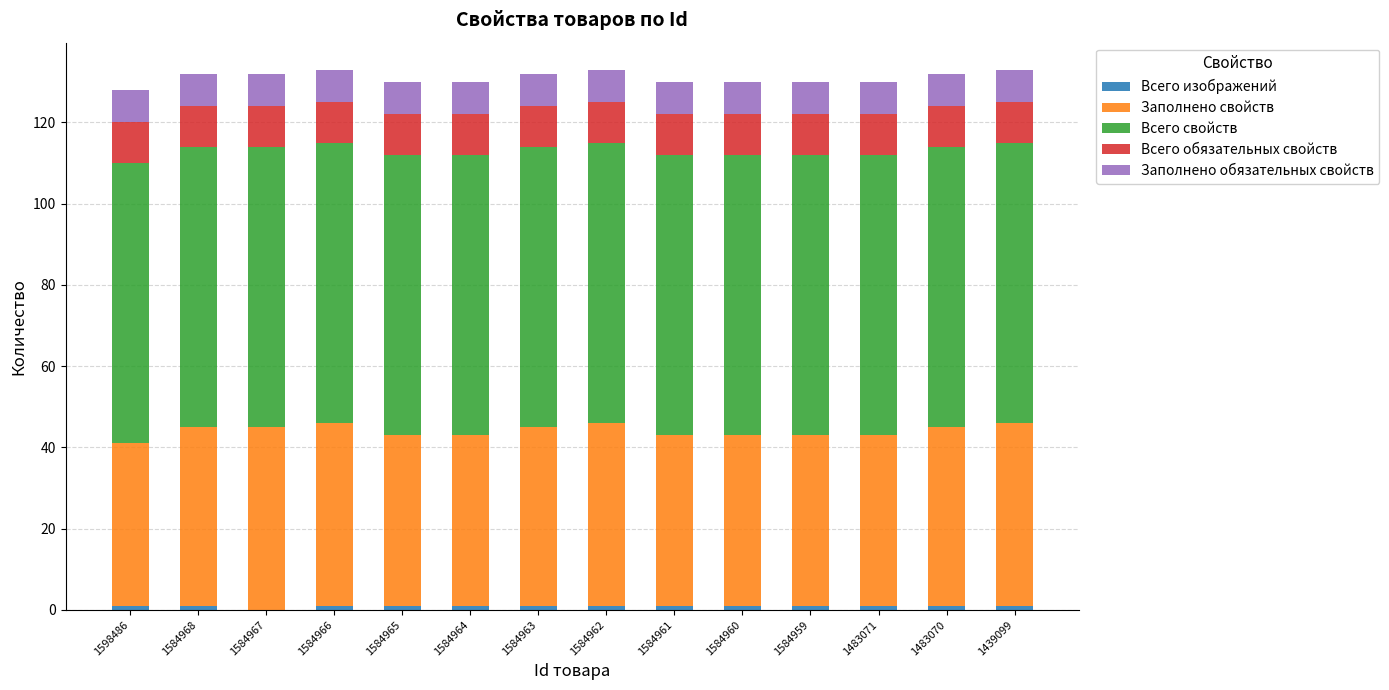

True or false: Заполнено обязательных свойств has a value of 2 at 1483071.

False